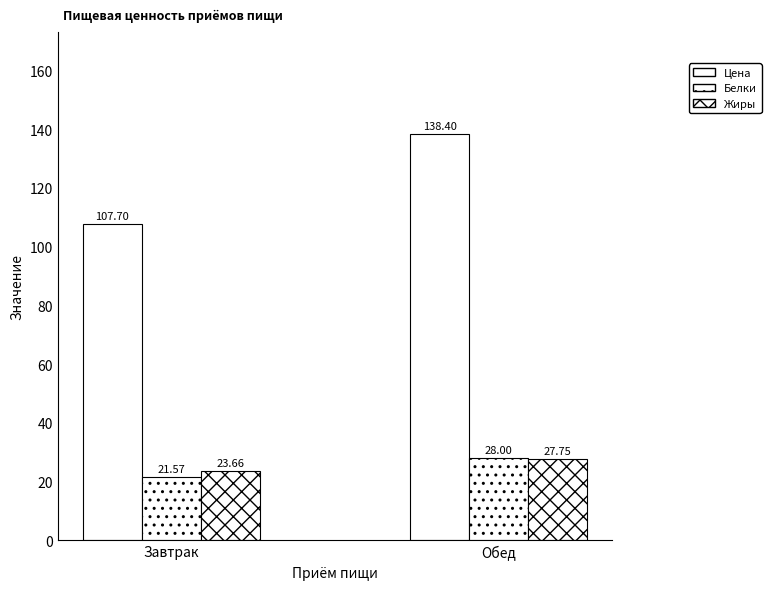

What is the difference between the highest and lowest values at Завтрак?

86.1